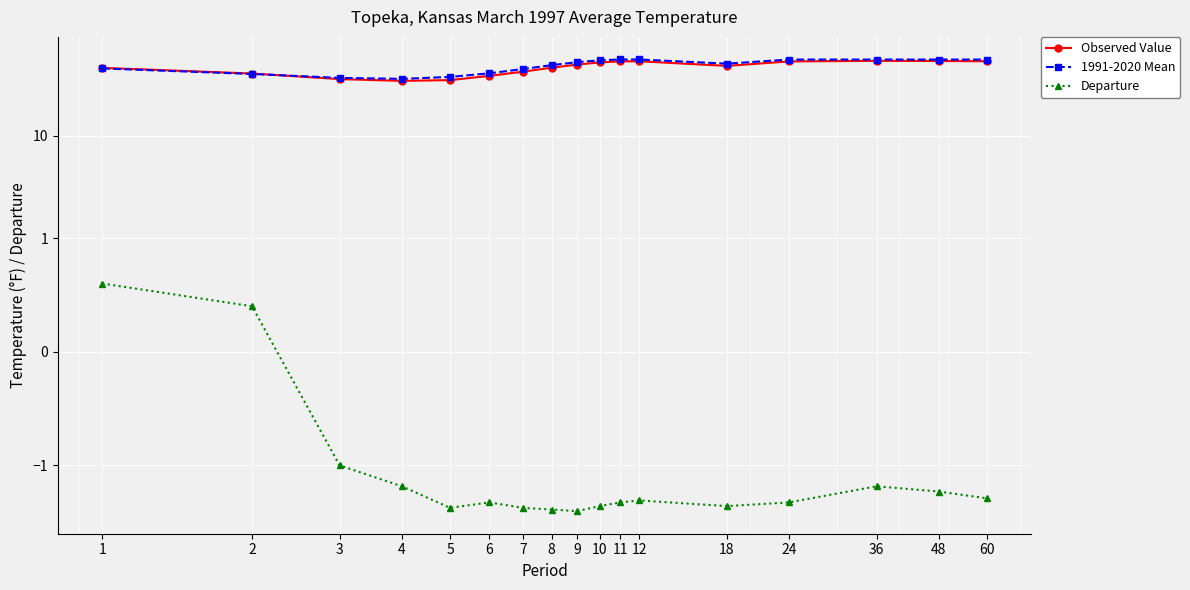

At how many categories does at least one series exceed 34?

17